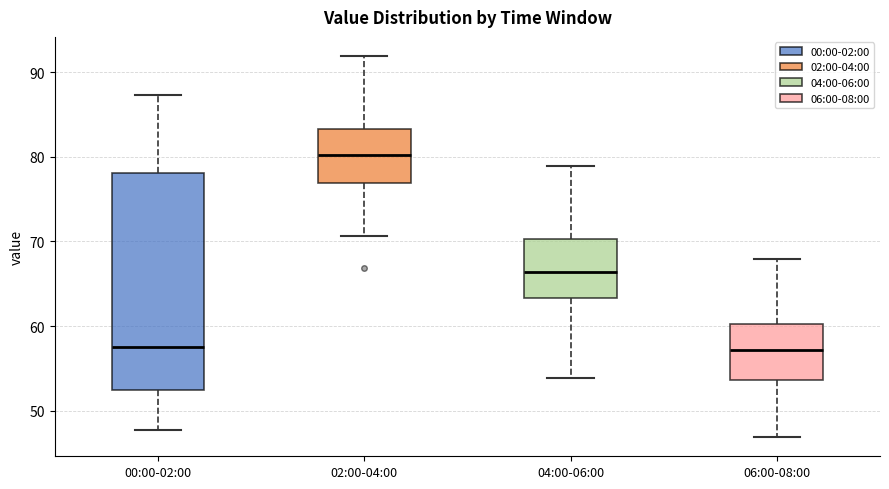

Reading left to right, read every box against the y-axis: the position of its median line, the range the box covers, and the ends of its whiskers. The values are not printed on the chart, so give them approximately, as read against the axis.

00:00-02:00: median 58, box 52 to 78, whiskers 48 to 87
02:00-04:00: median 80, box 77 to 83, whiskers 71 to 92
04:00-06:00: median 66, box 63 to 70, whiskers 54 to 79
06:00-08:00: median 57, box 54 to 60, whiskers 47 to 68